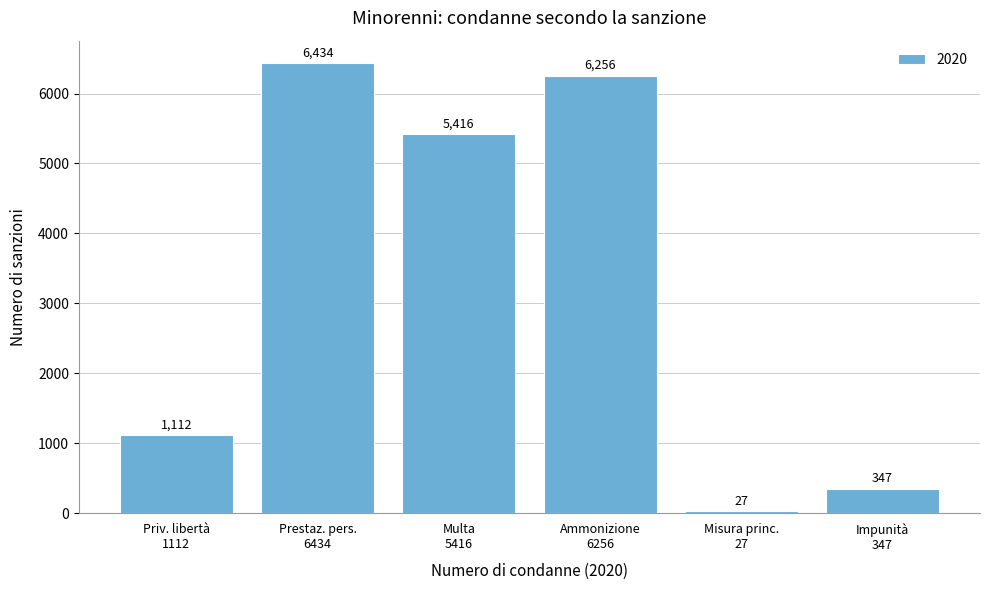

Reading left to right, list all the values displayed in this chart.

1112	6434	5416	6256	27	347